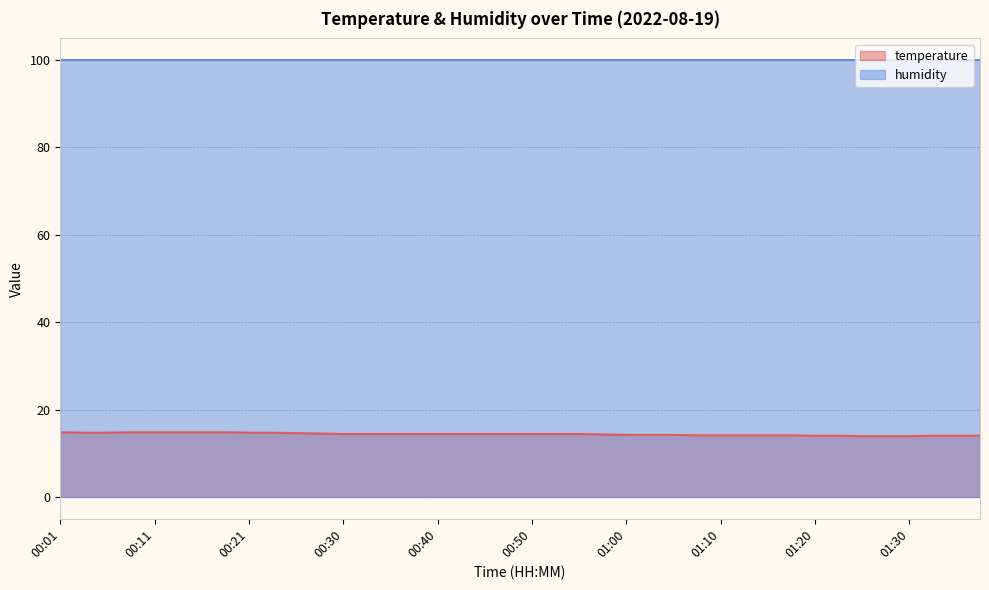

What is the change in value from 01:18 to 01:35?

-0.1